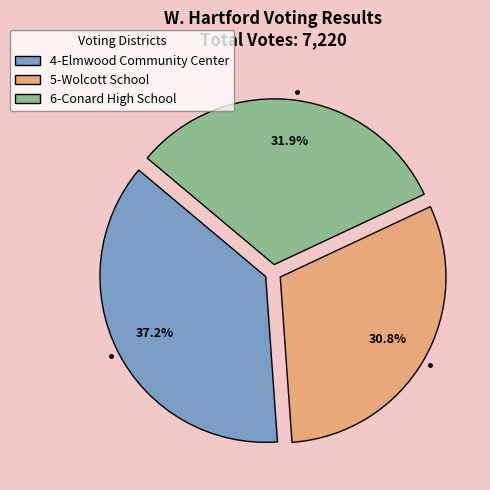

Is it true that 4-Elmwood Community Center is 37% of the pie?

True